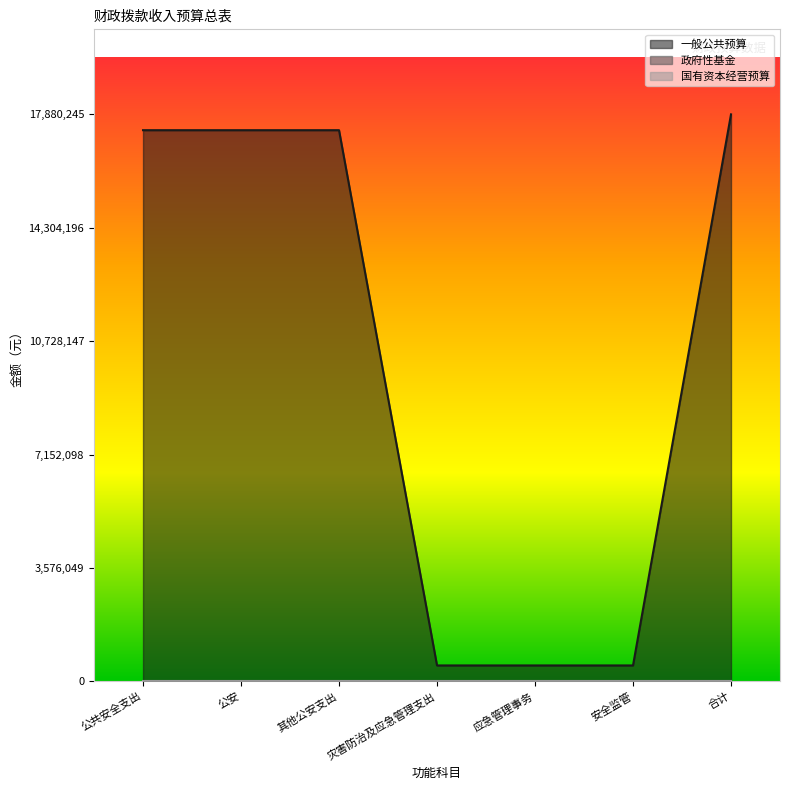

What are all the series names shown in the legend?

一般公共预算, 政府性基金, 国有资本经营预算